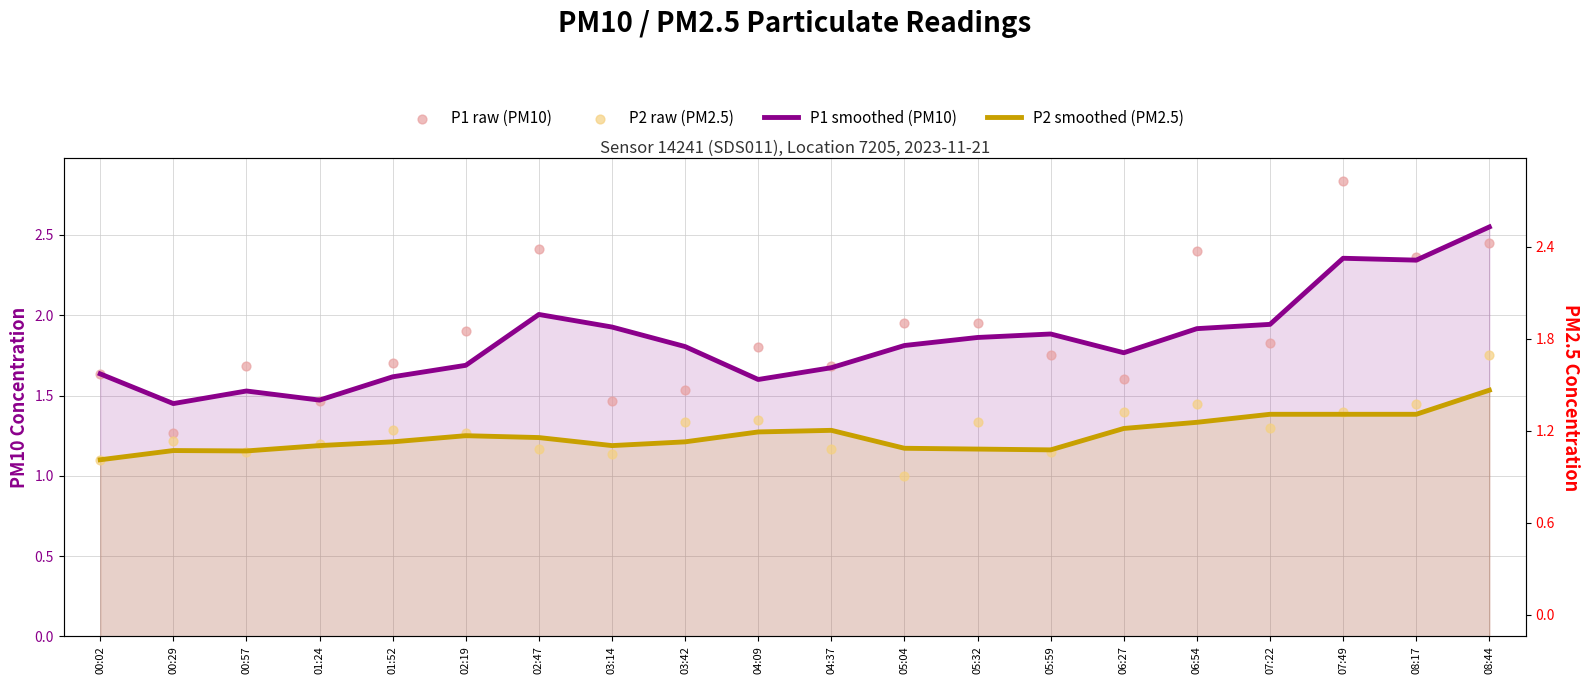

Which series has the largest total across all categories?

P1 raw (PM10)